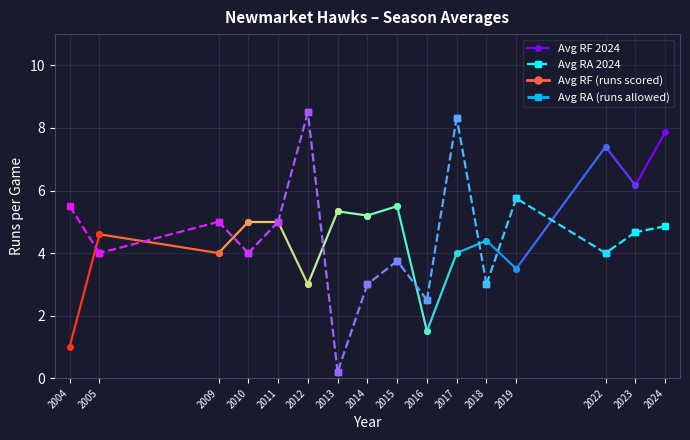

Where is Avg RF 2024 nearest to the value 7?

2023